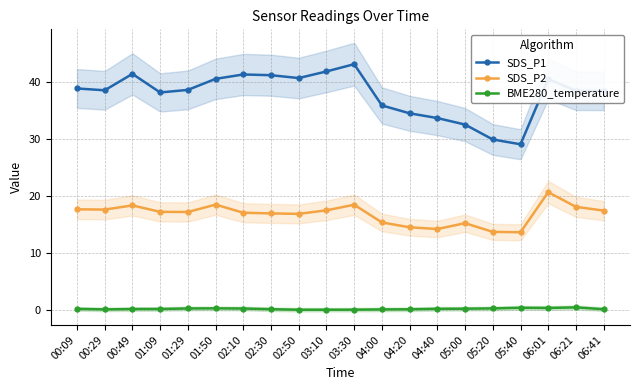

What is the approximate value of BME280_temperature at 00:09?

0.3